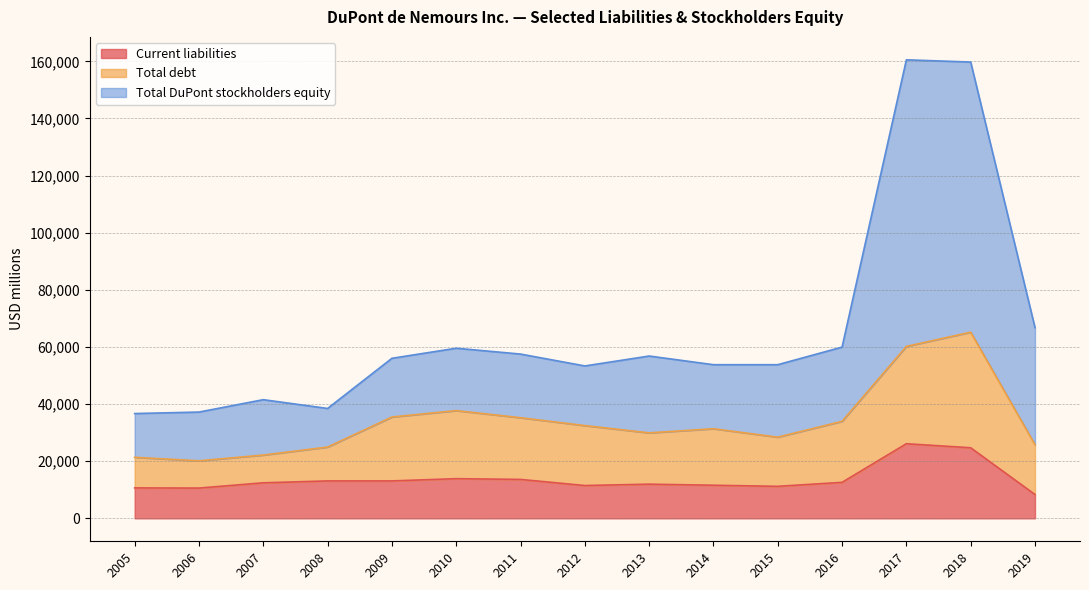

Is the value of Current liabilities at 2016 greater than the value of Total debt at 2015?

No